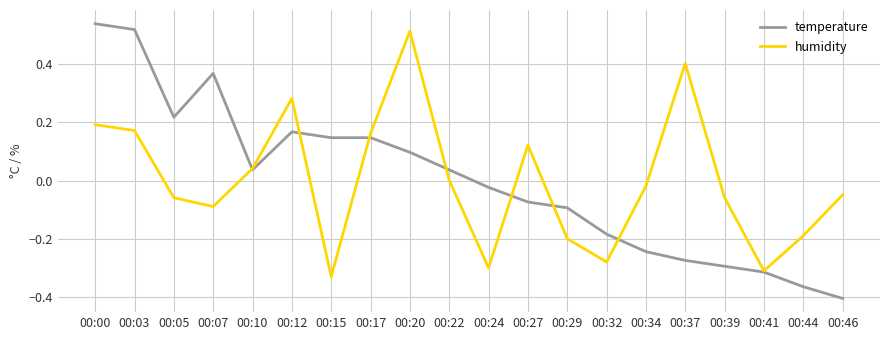

Is it true that humidity equals 0.1 at 00:03?

False